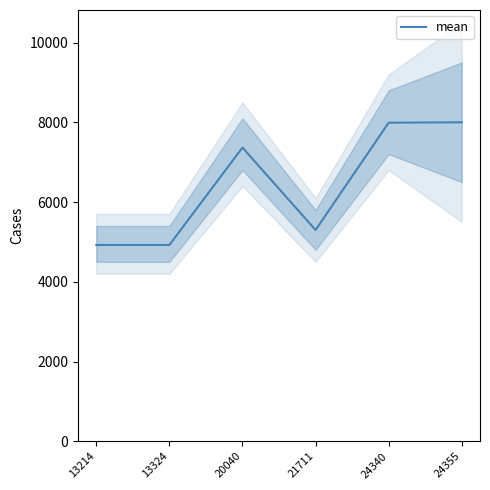

List the labels in order of value, smallest first.

13214, 13324, 21711, 20040, 24340, 24355